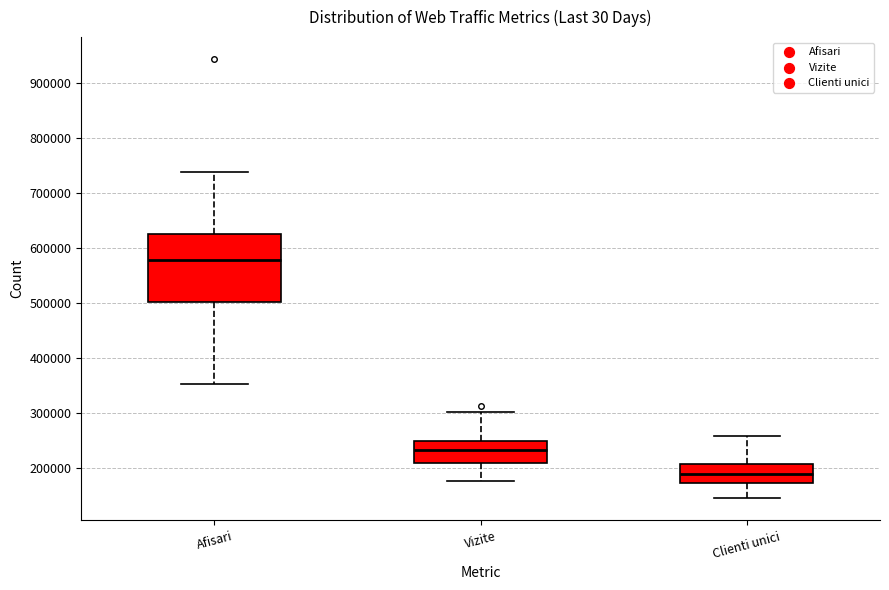

Reading left to right, transcribe this box plot: for each box, give where its median line is, the range the box spans, and where its two whiskers end, as read against the y-axis. The values are not printed on the chart, so give them approximately, as read against the axis.

Afisari: median 580000, box 500000 to 630000, whiskers 350000 to 740000
Vizite: median 230000, box 210000 to 250000, whiskers 180000 to 300000
Clienti unici: median 190000, box 170000 to 210000, whiskers 150000 to 260000